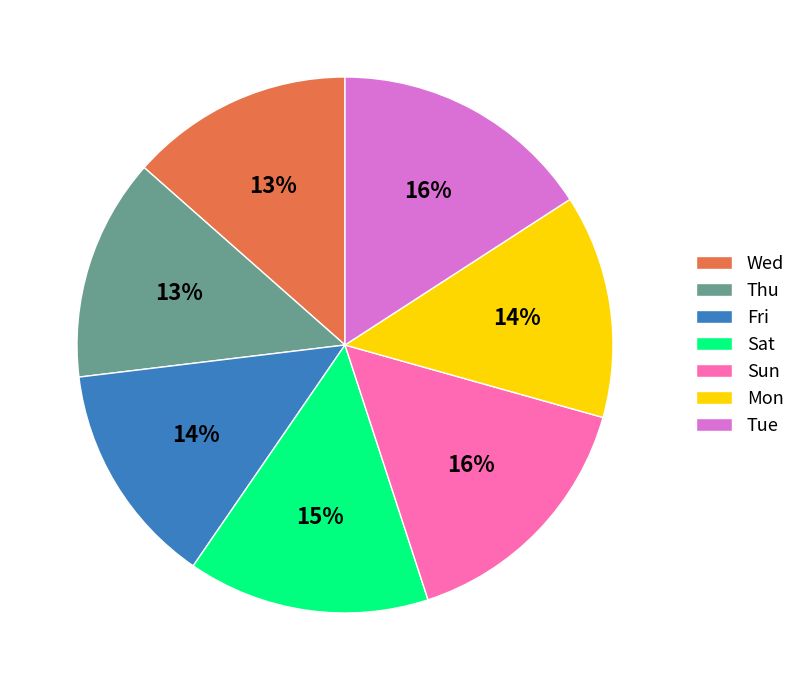

What percentage is the Sat slice, to the nearest percent?

15%